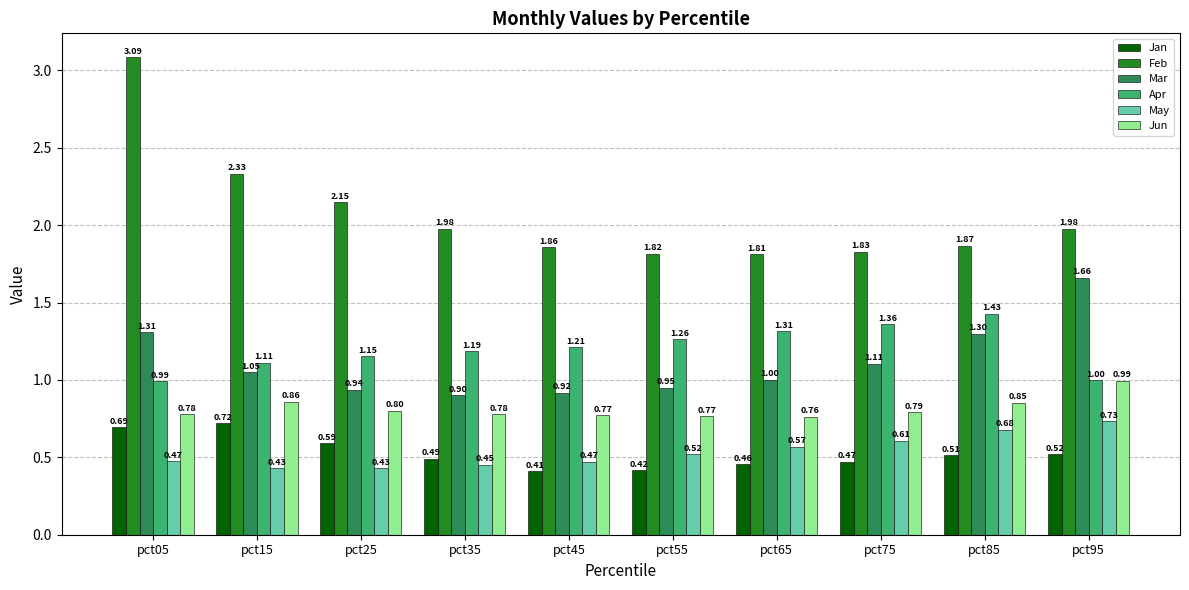

List the labels in order of Jan value, smallest first.

pct45, pct55, pct65, pct75, pct35, pct85, pct95, pct25, pct05, pct15